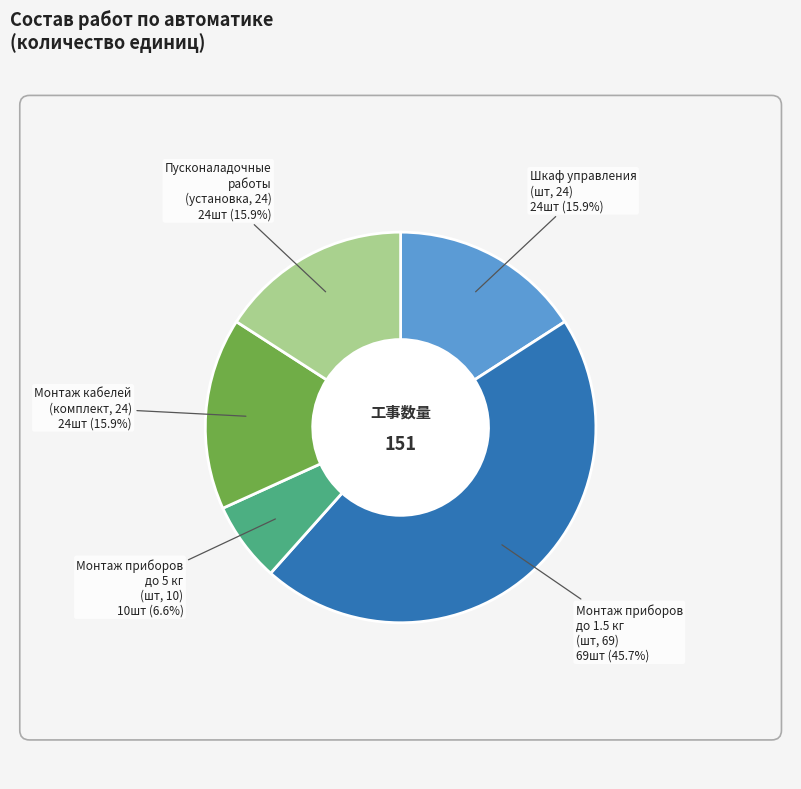

Is there any slice that represents more than half of the pie?

No